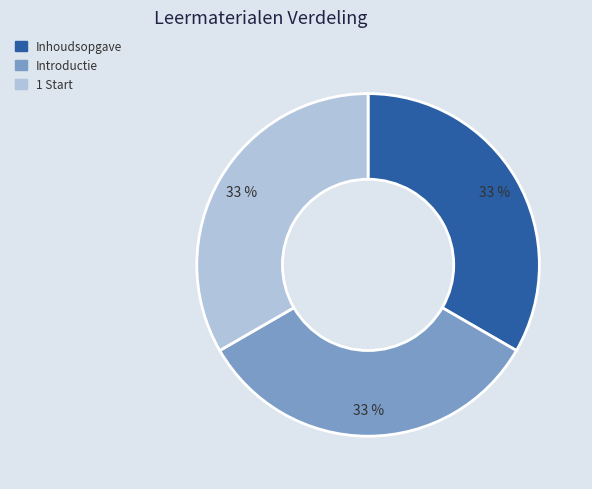

Do 1 Start and Inhoudsopgave together represent more than half of the pie?

Yes